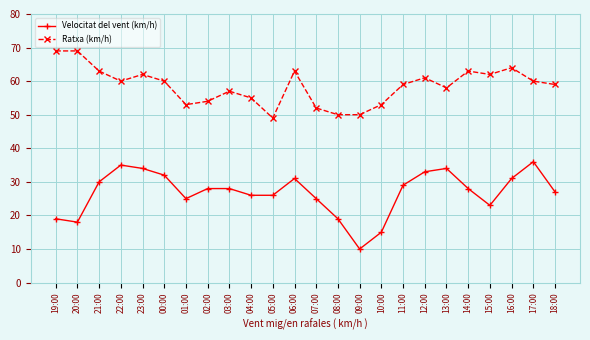

What is the difference between the maximum and minimum values in the Velocitat del vent (km/h) series?

26